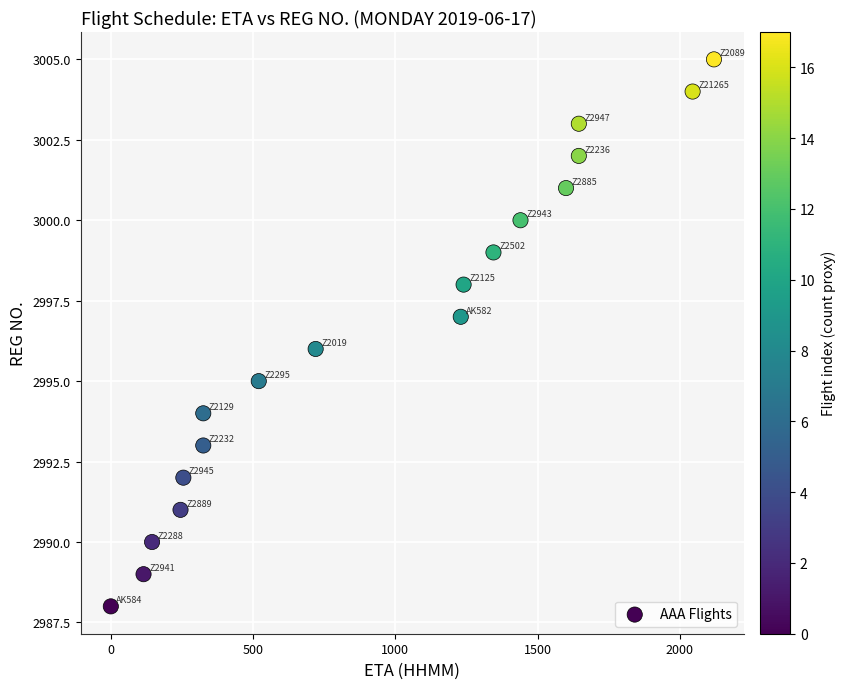

What is the range of X values (max minus min)?

2120